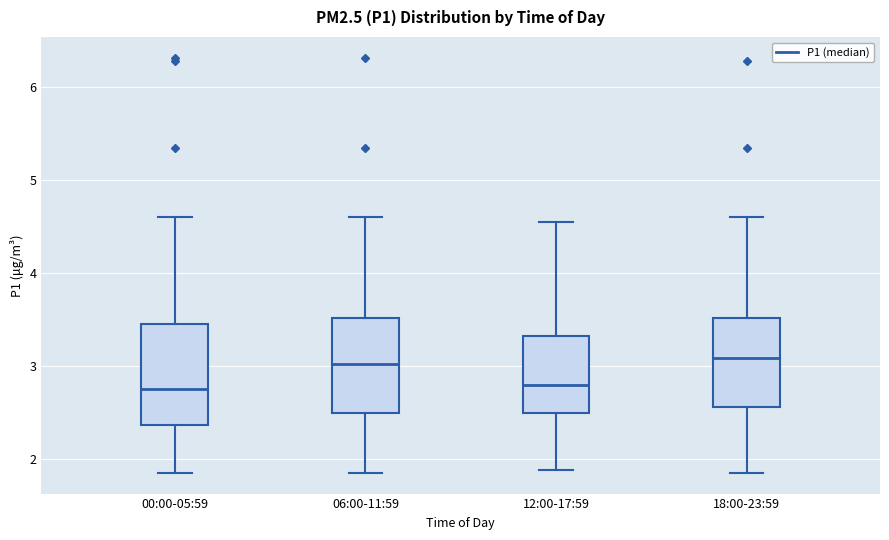

Reading left to right, transcribe this box plot: for each box, give where its median line is, the range the box spans, and where its two whiskers end, as read against the y-axis. The values are not printed on the chart, so give them approximately, as read against the axis.

00:00-05:59: median 2.8, box 2.4 to 3.5, whiskers 1.9 to 4.6
06:00-11:59: median 3.0, box 2.5 to 3.5, whiskers 1.9 to 4.6
12:00-17:59: median 2.8, box 2.5 to 3.3, whiskers 1.9 to 4.6
18:00-23:59: median 3.1, box 2.6 to 3.5, whiskers 1.9 to 4.6